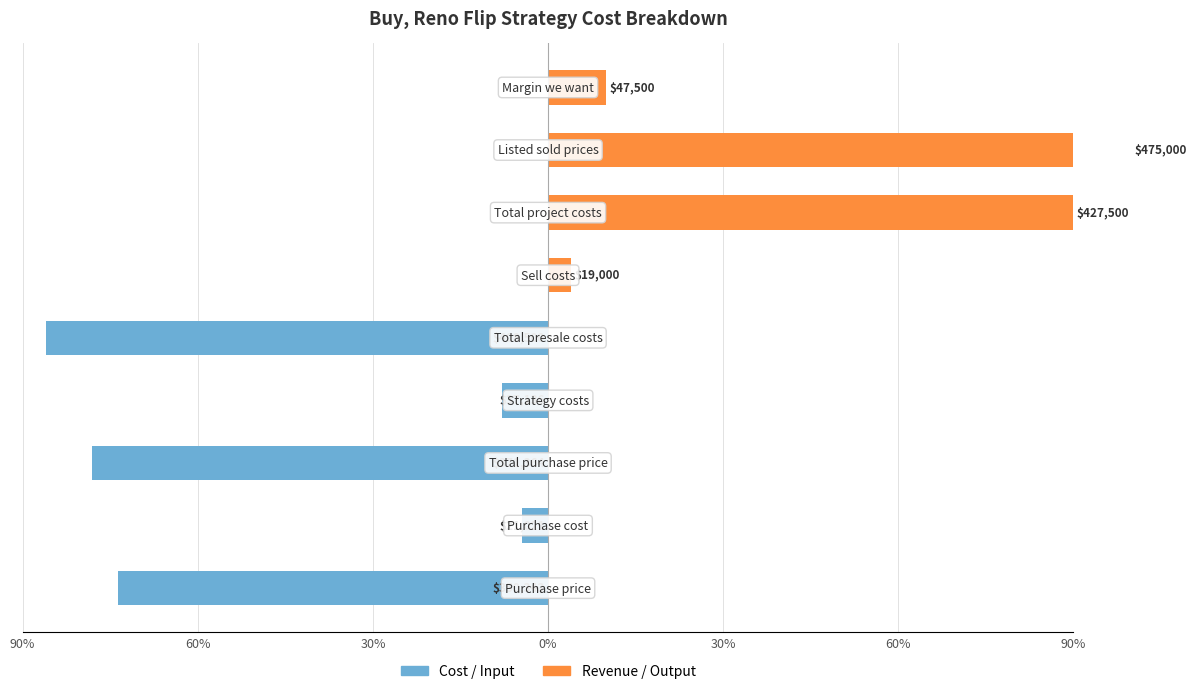

Reading right to left, transcribe all the data shown in this chart.

Cost / Input: 0.0	0.0	0.0	0.0	-86.0	-7.8	-78.2	-4.4	-73.8
Revenue / Output: 10.0	100.0	90.0	4.0	0.0	0.0	0.0	0.0	0.0